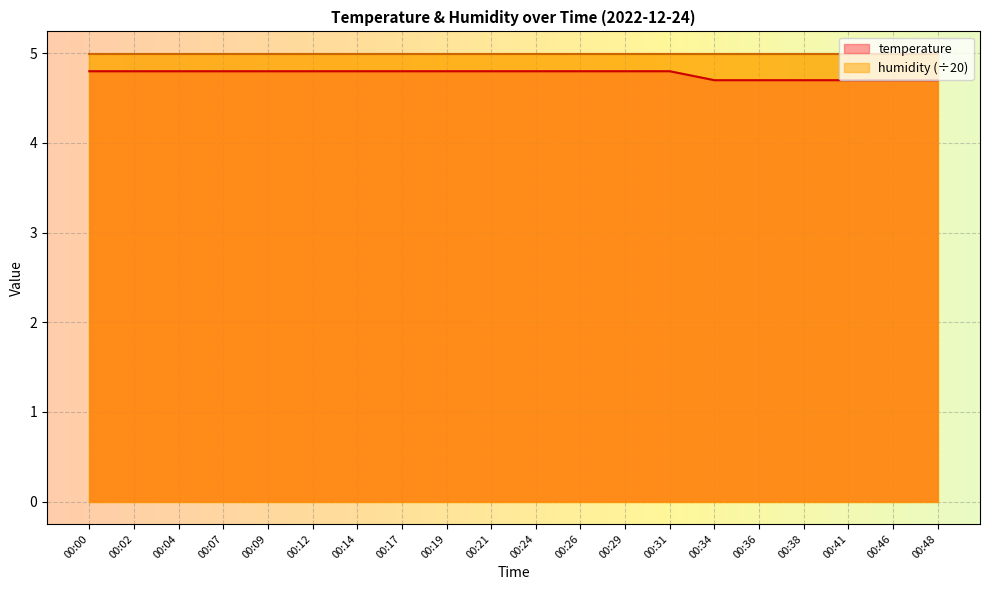

What is the approximate value at 00:34?

4.7